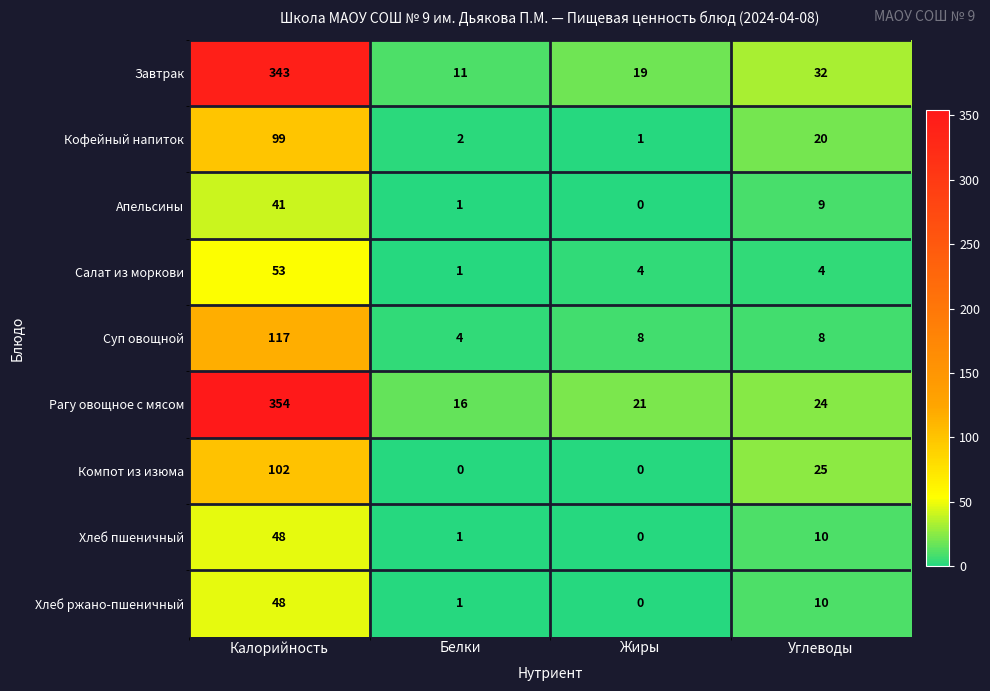

What is the sum of all Хлеб ржано-пшеничный values?

59